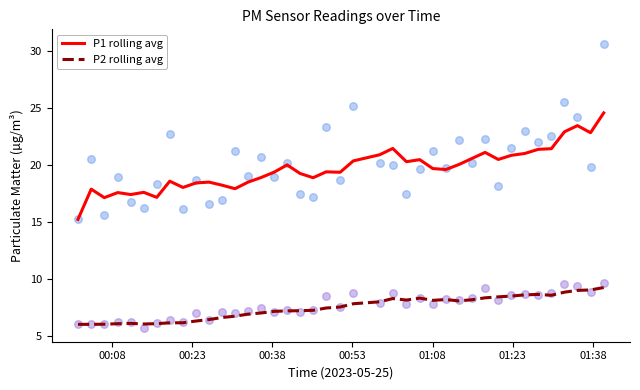

At how many categories does at least one series exceed 20?

18